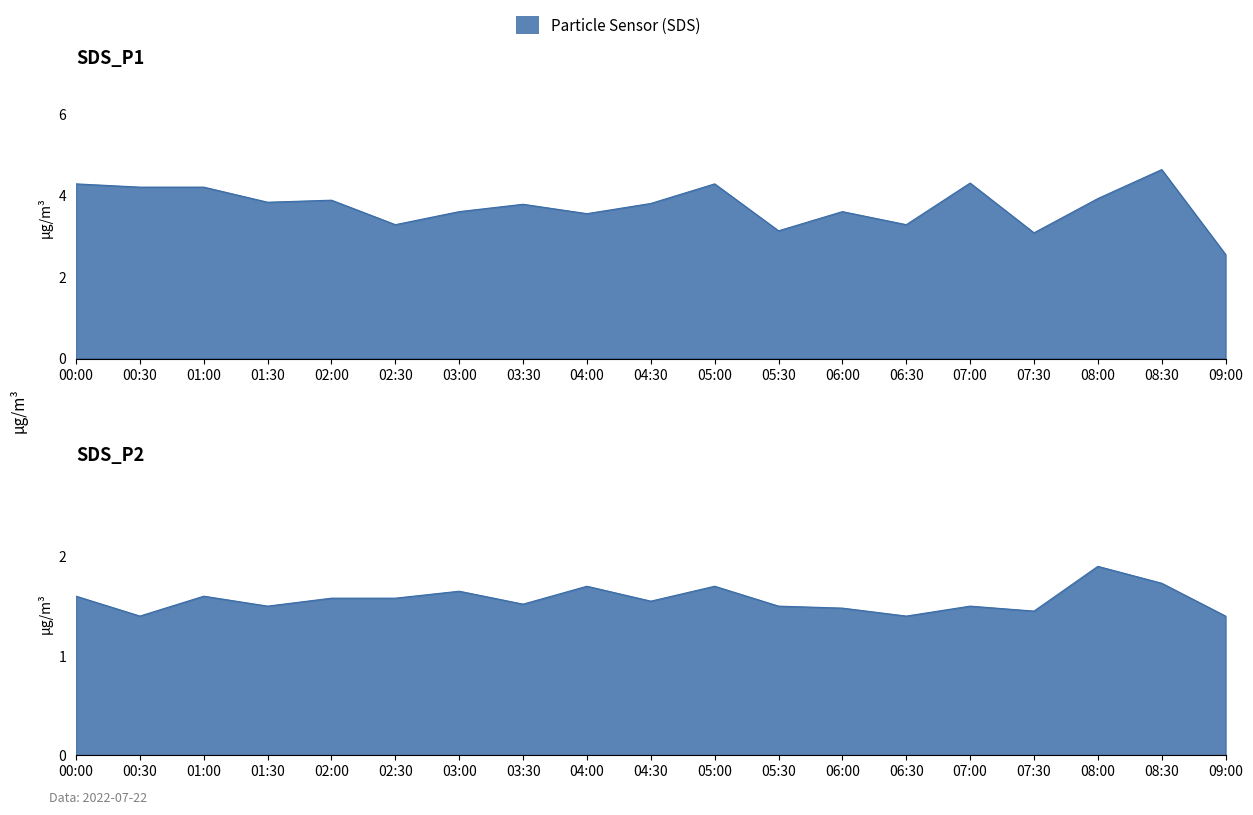

Read the SDS_P1 value at 07:00.

4.3